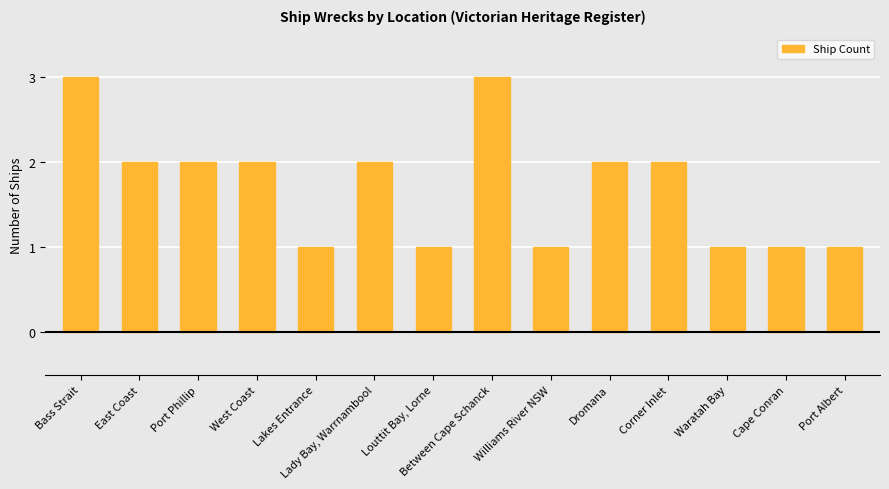

The chart shows a value of 2 at East Coast. True or false?

True